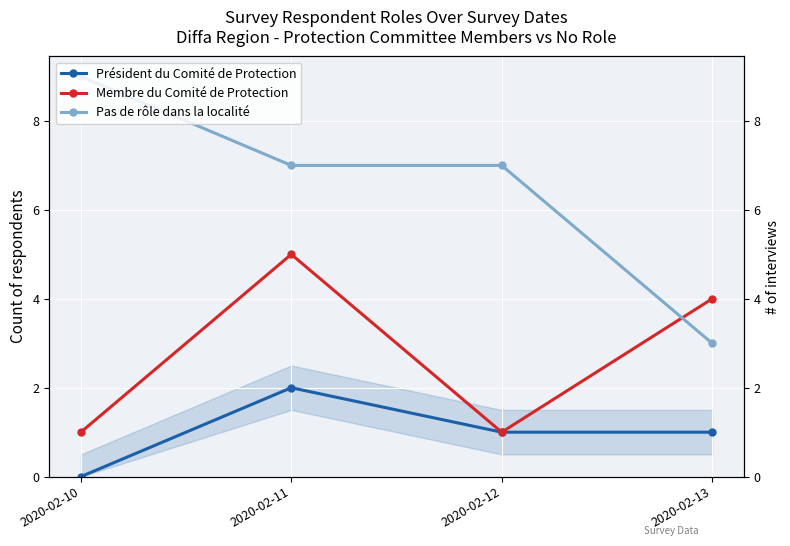

What is the lowest value of the Membre du Comité de Protection series?

1